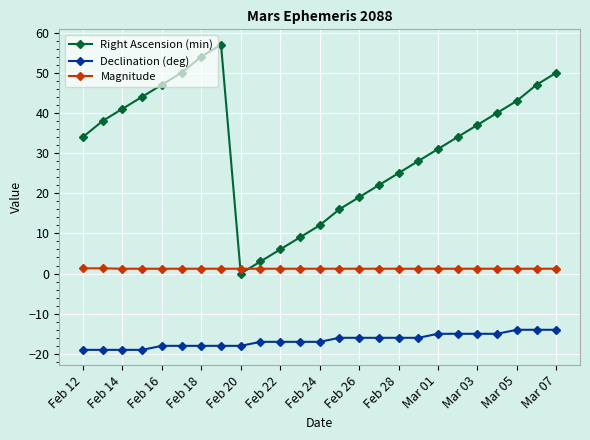

At how many categories does at least one series exceed 14?

20